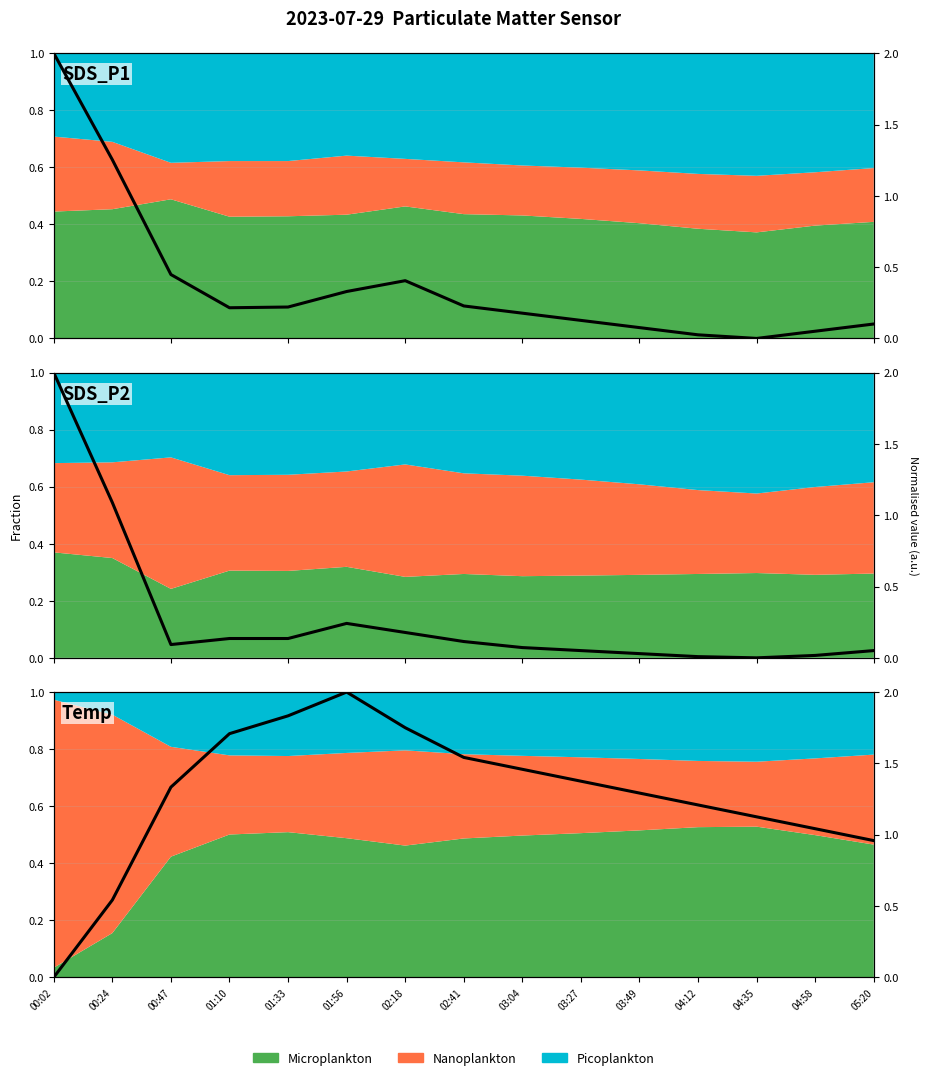

What is the value of the SDS_P1 point at the 7th from the left?

0.4